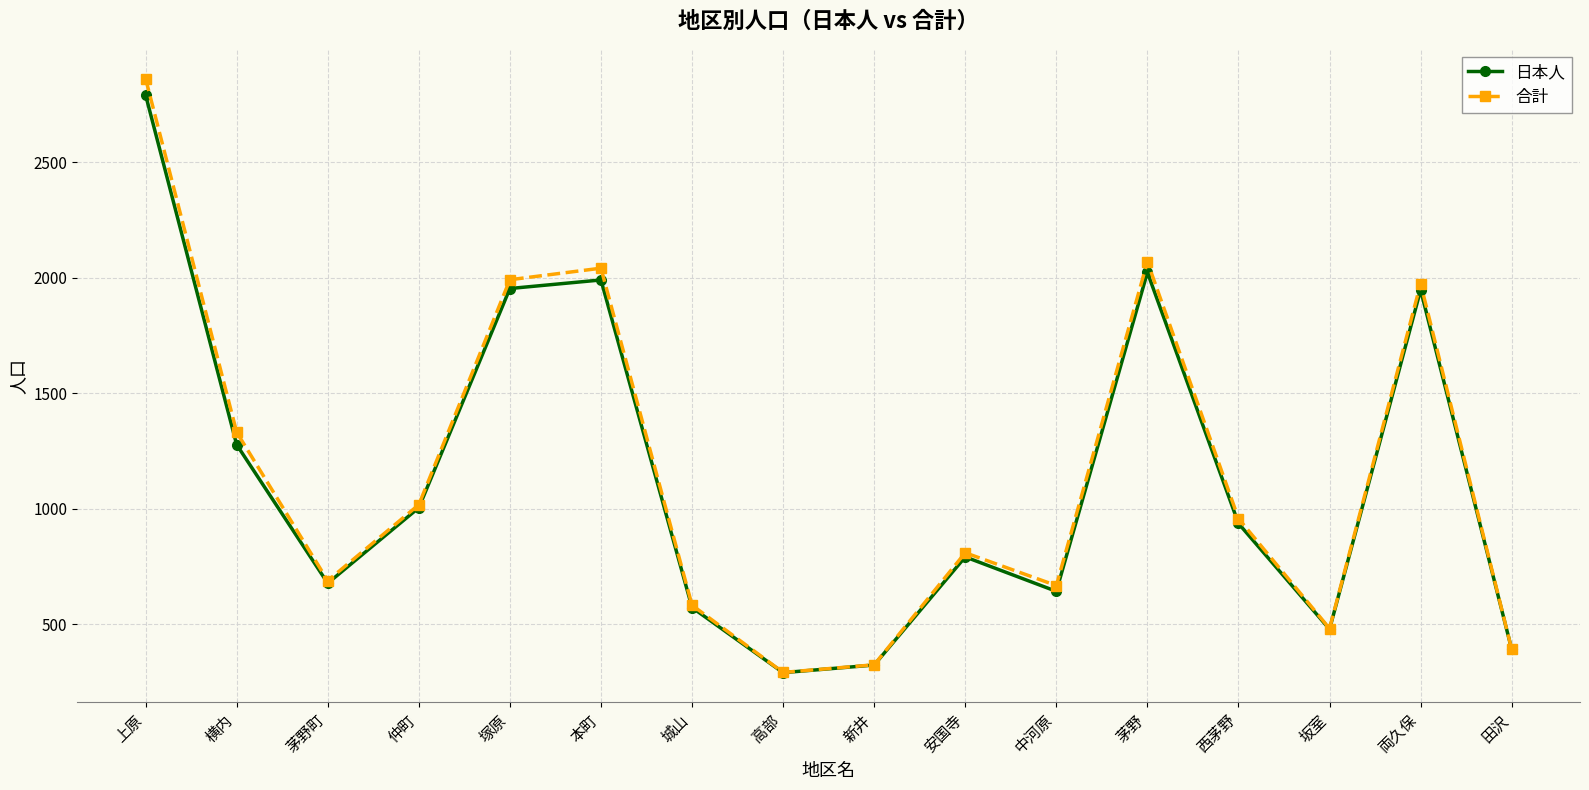

What are all the series names shown in the legend?

日本人, 合計